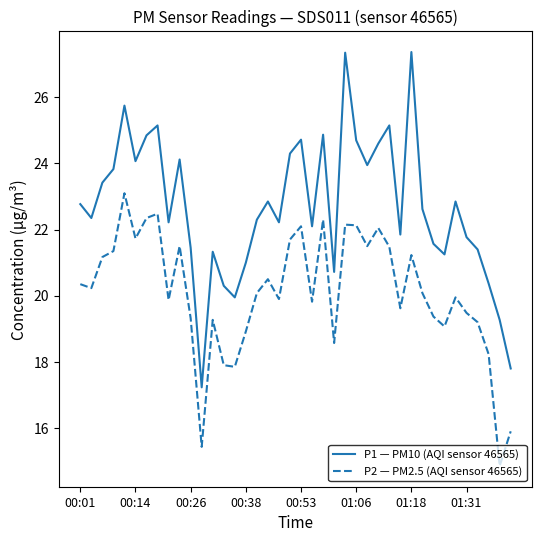

List the series in order of their overall mean, highest first.

P1 — PM10 (AQI sensor 46565), P2 — PM2.5 (AQI sensor 46565)